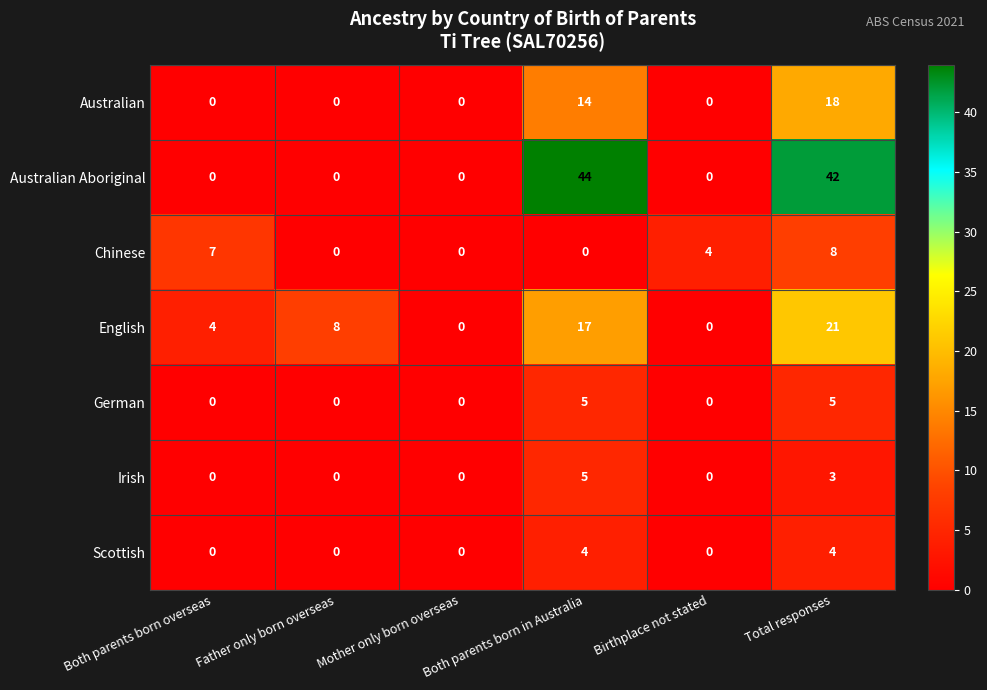

Count the Australian values in the range 0 to 14.

5